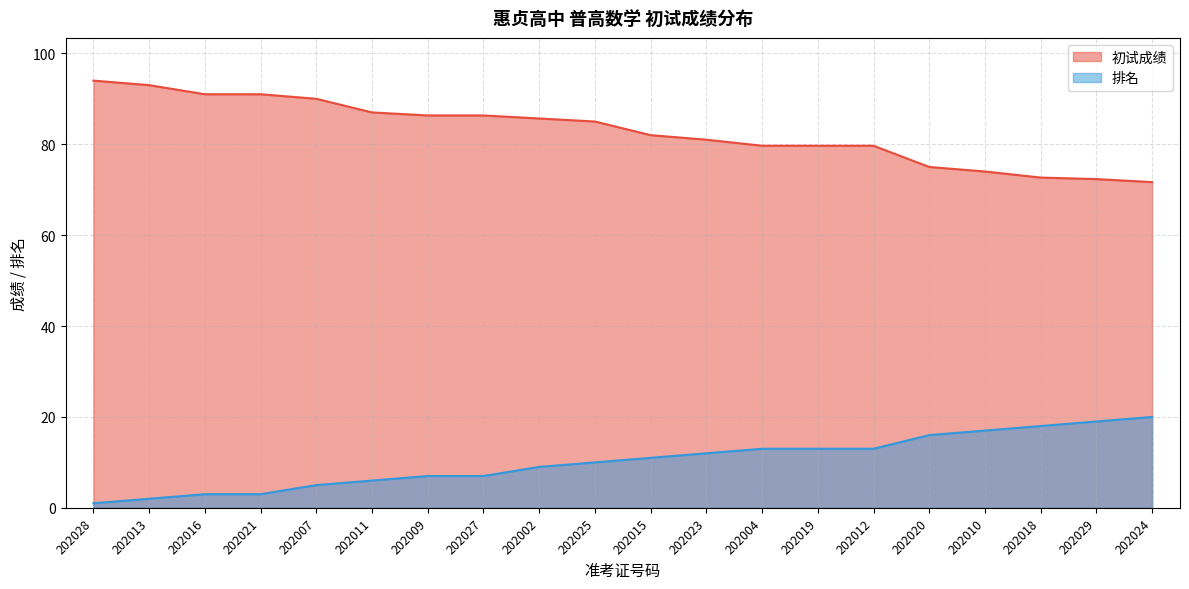

The value of 初试成绩 at 202016 is 161.1. True or false?

False